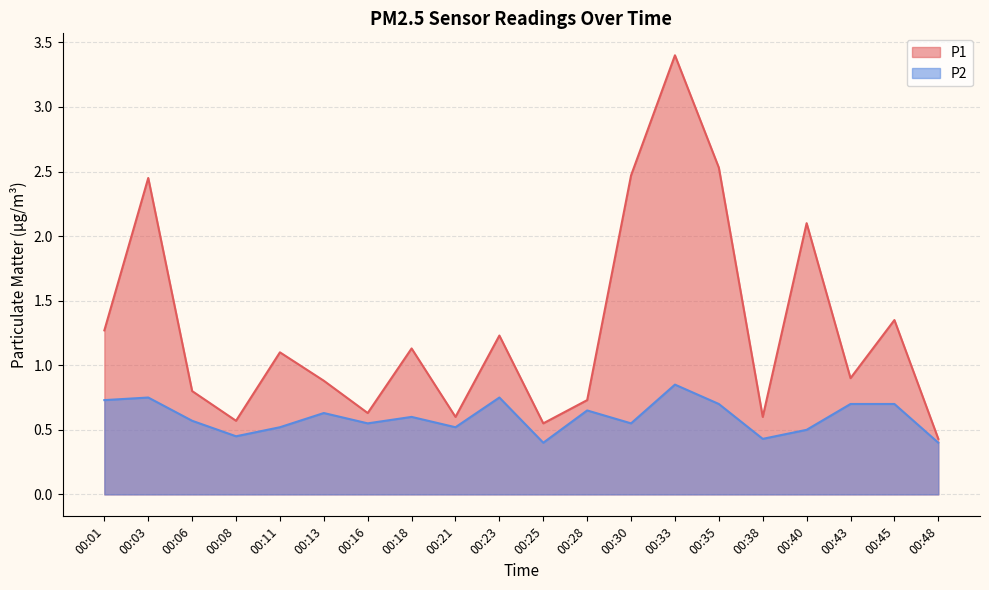

Which series has the largest total across all categories?

P1